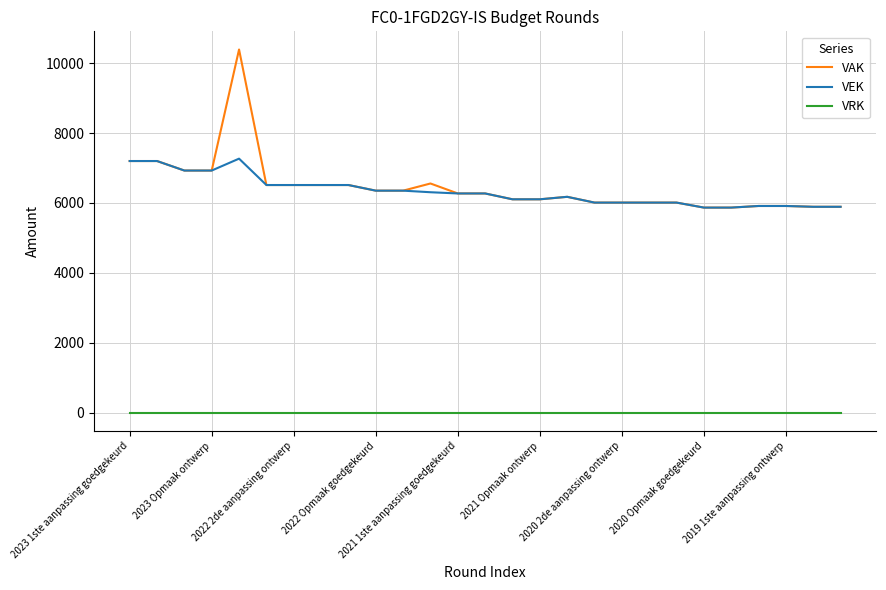

True or false: VEK and VRK intersect in this chart.

False